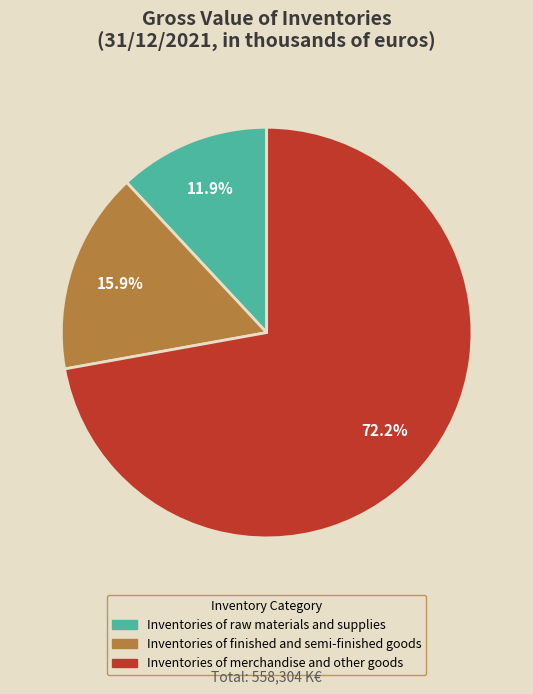

What percentage is NOT represented by Inventories of merchandise and other goods?

27.8%